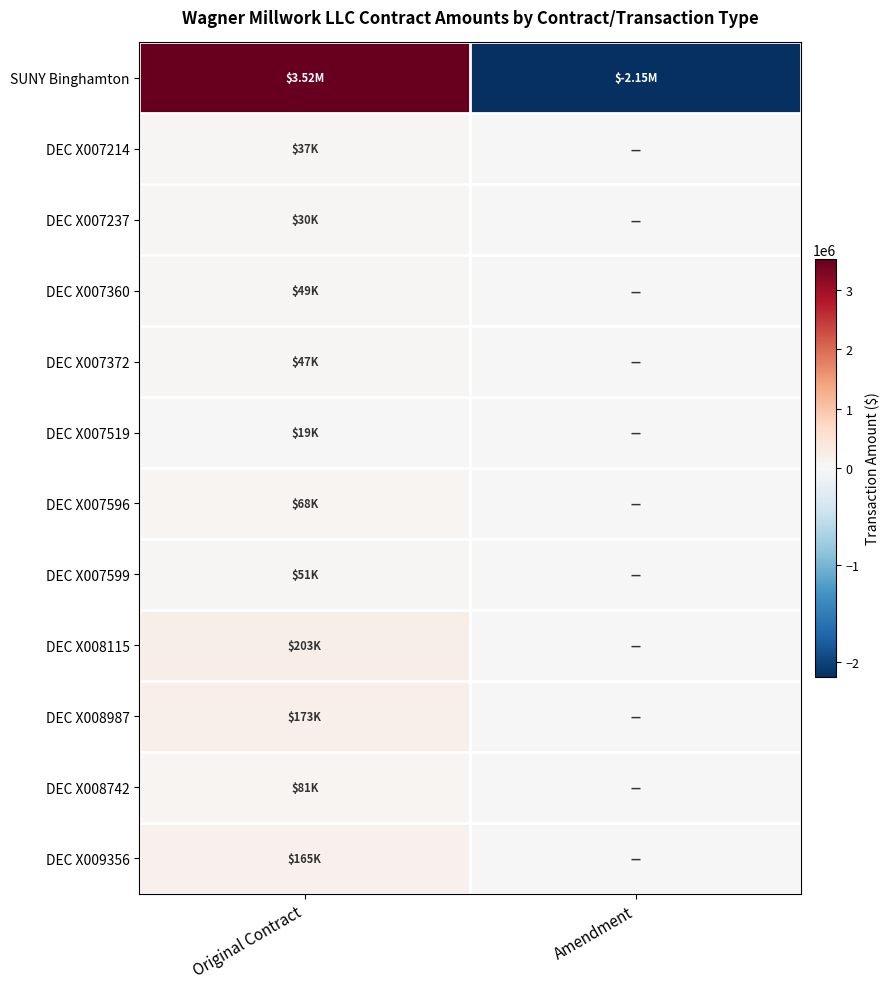

Rank the series by their maximum value, from lowest to highest.

DEC X007519, DEC X007237, DEC X007214, DEC X007372, DEC X007360, DEC X007599, DEC X007596, DEC X008742, DEC X009356, DEC X008987, DEC X008115, SUNY Binghamton